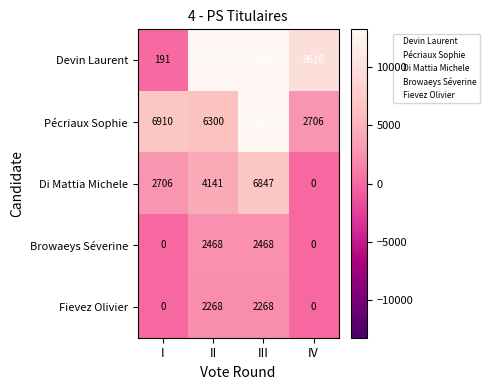

Reading right to left, transcribe all the data shown in this chart.

Devin Laurent: 9616	13210	13019	191
Pécriaux Sophie: 2706	13210	6300	6910
Di Mattia Michele: 0	6847	4141	2706
Browaeys Séverine: 0	2468	2468	0
Fievez Olivier: 0	2268	2268	0